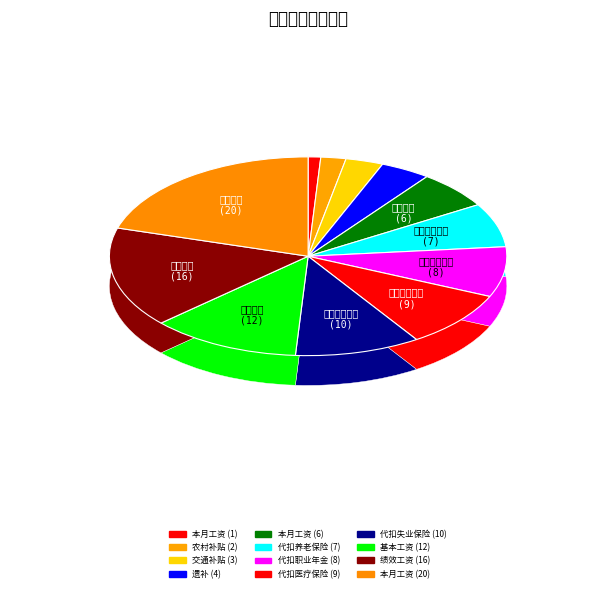

How many segments does this pie chart have?

12